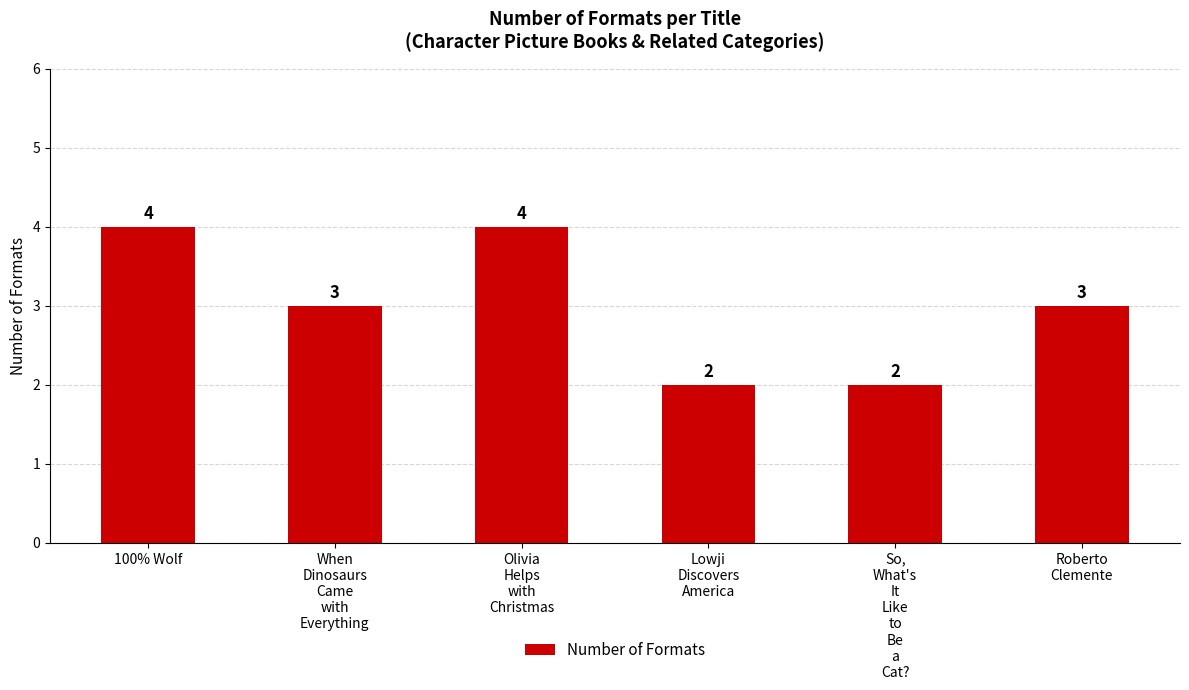

What is the sum of the values at Olivia
Helps
with
Christmas and Roberto
Clemente?

7